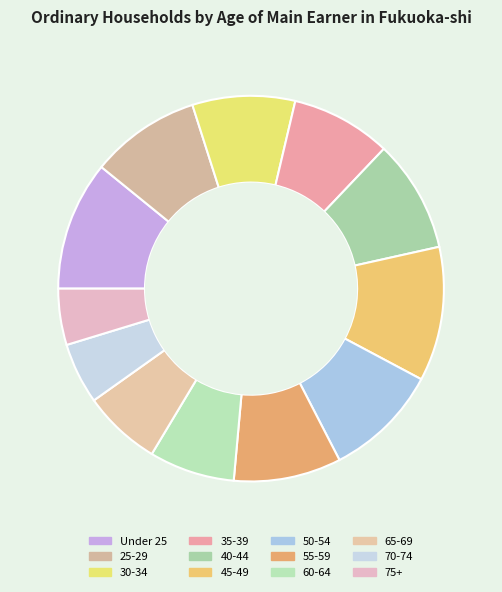

True or false: 65-69 accounts for 7% of the total.

True